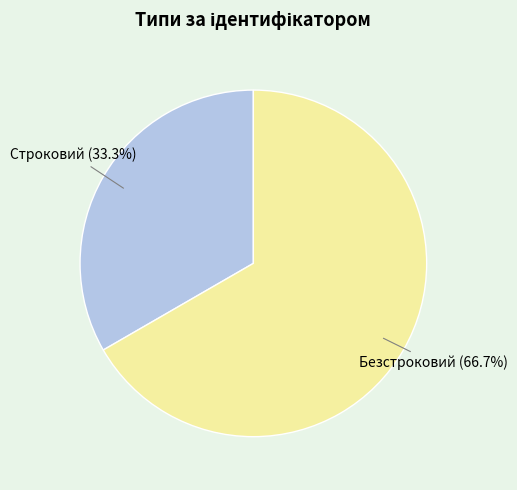

Rank the categories by value from highest to lowest.

Безстроковий, Строковий